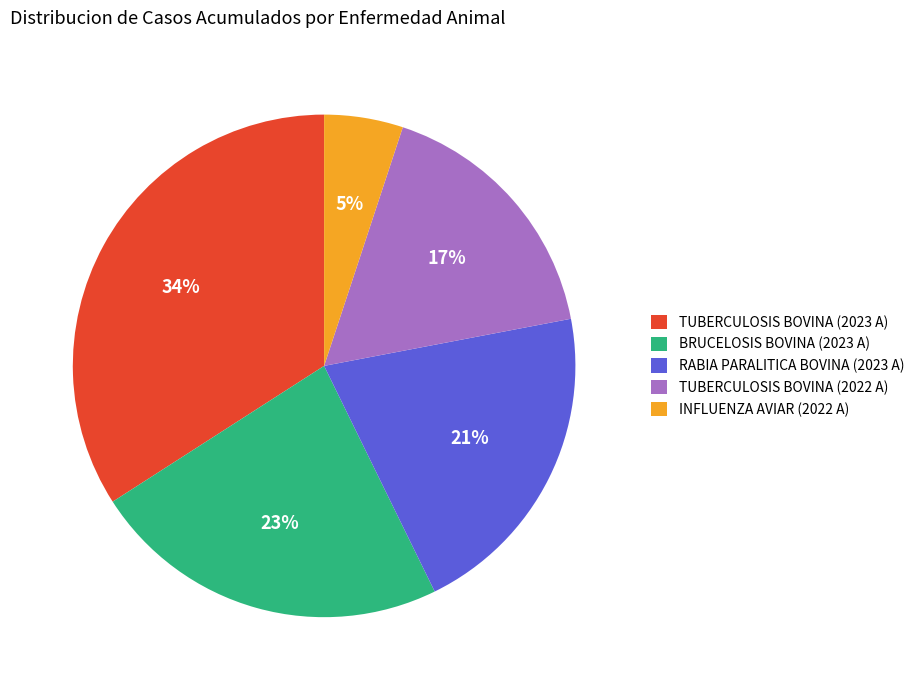

Count the number of slices in the pie.

5